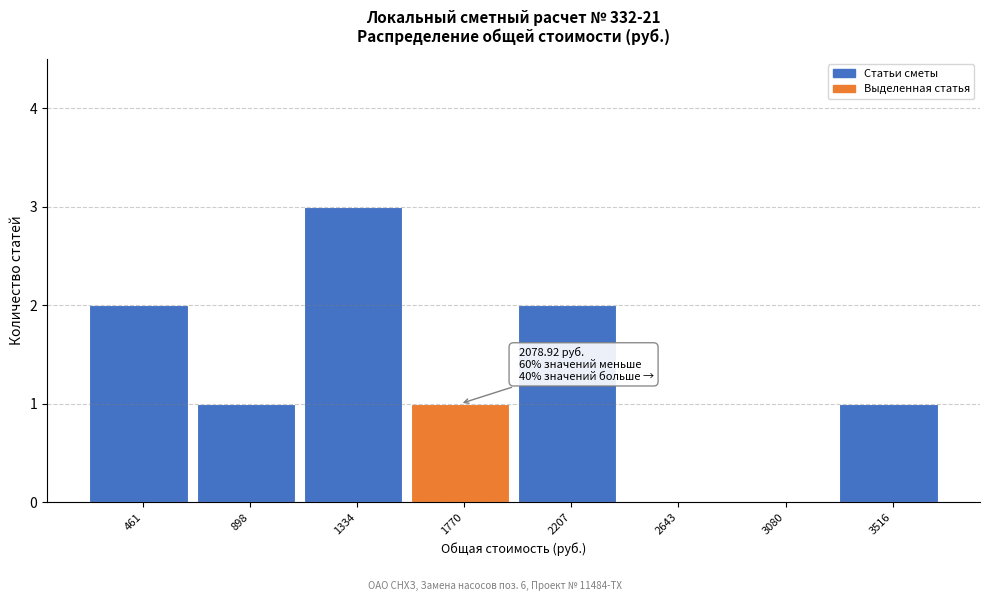

Reading left to right, extract all data points from this chart.

461=2	898=1	1334=3	1770=1	2207=2	2643=0	3080=0	3516=1